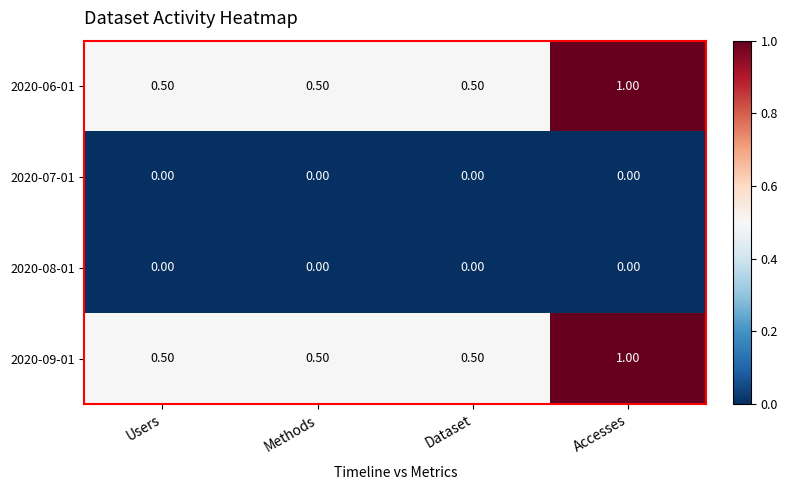

What is the spread (max minus min) of values at Dataset?

0.5